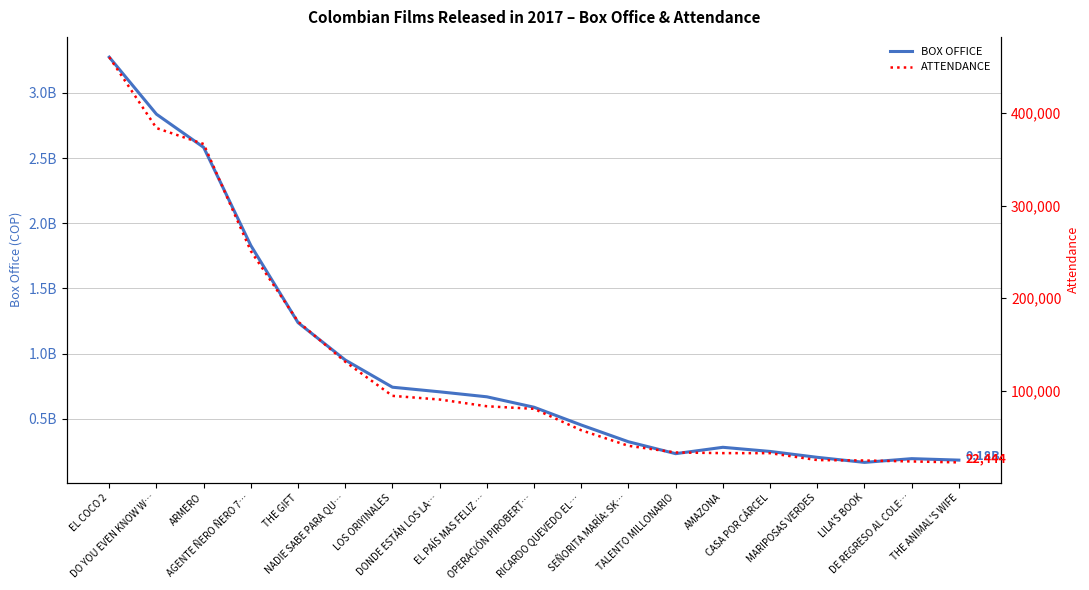

What is the sum of all BOX OFFICE values?

17705157518